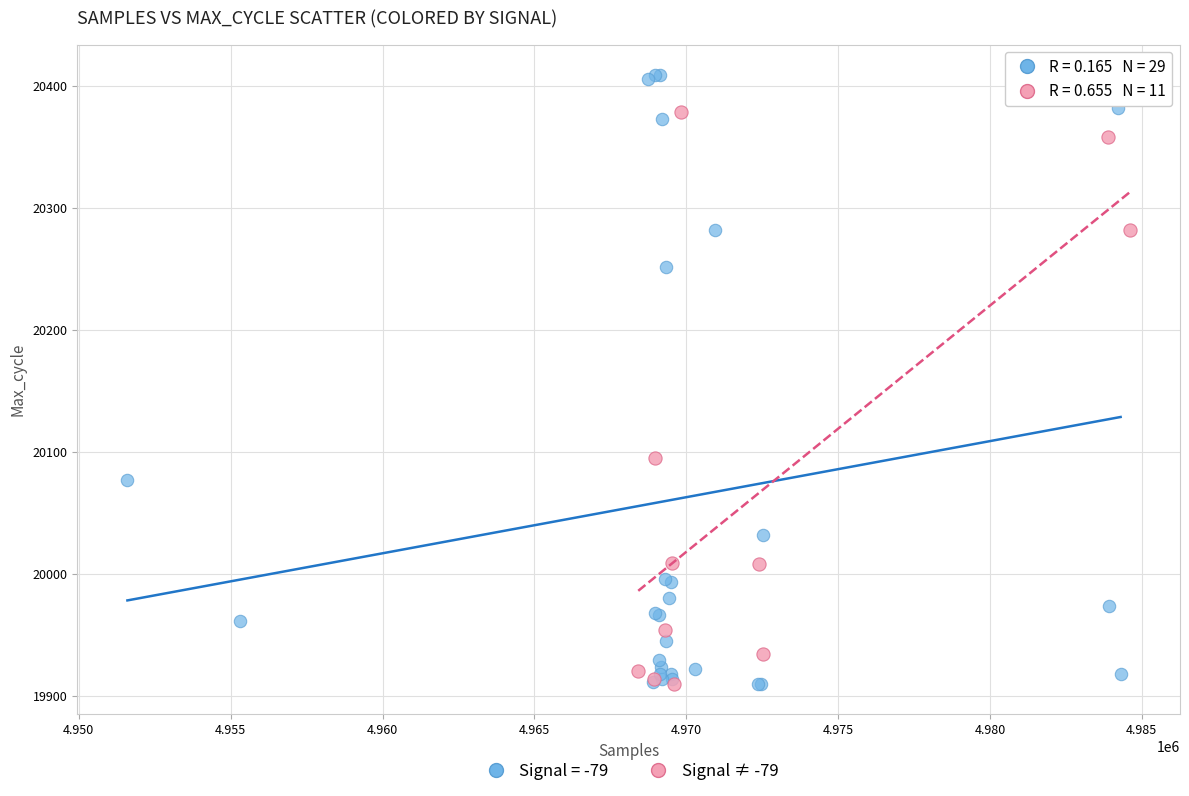

Which series contains the highest Y value?

Signal = -79